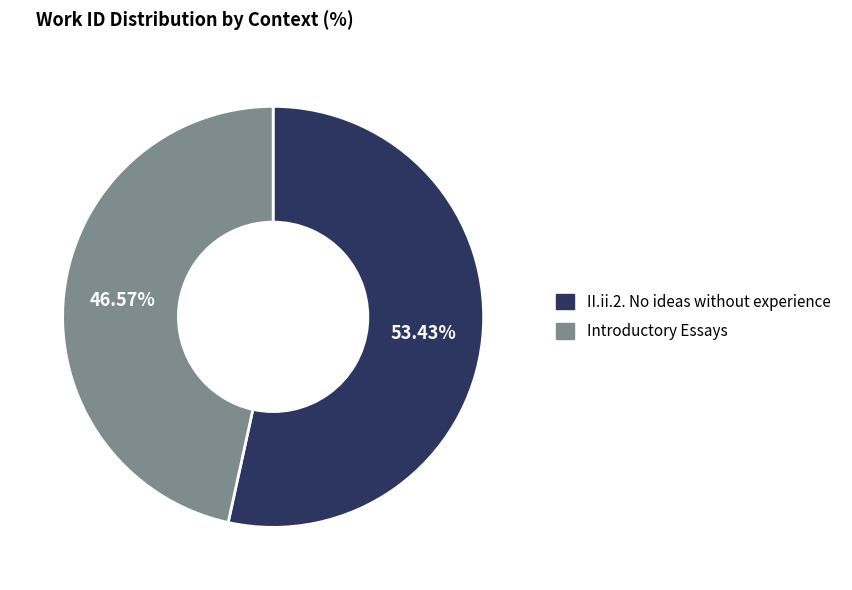

Which slice is the largest?

II.ii.2. No ideas without experience